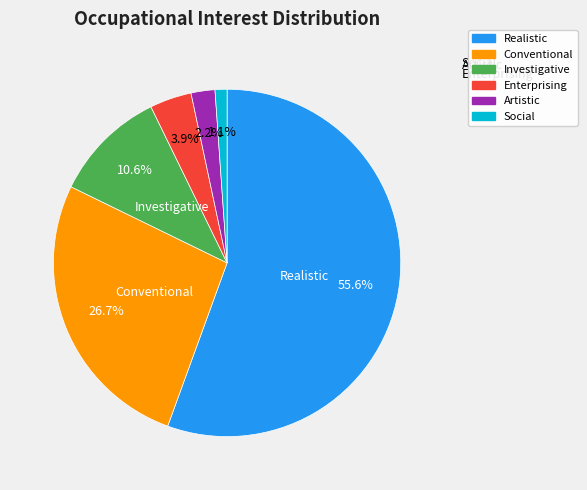

To the nearest percent, what percentage of the pie is Conventional?

27%